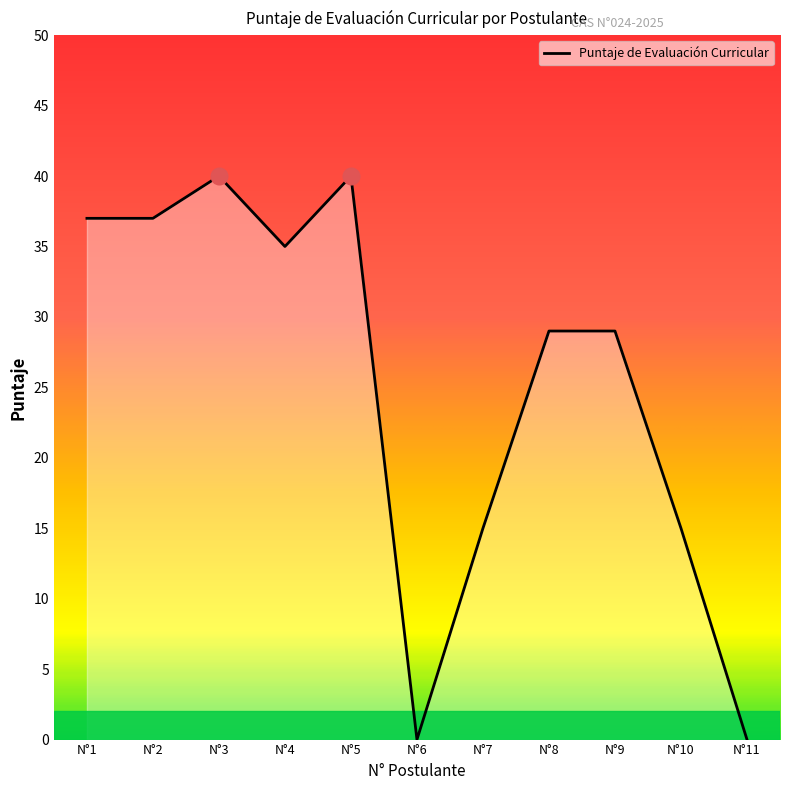

How many lines are shown in the chart?

1